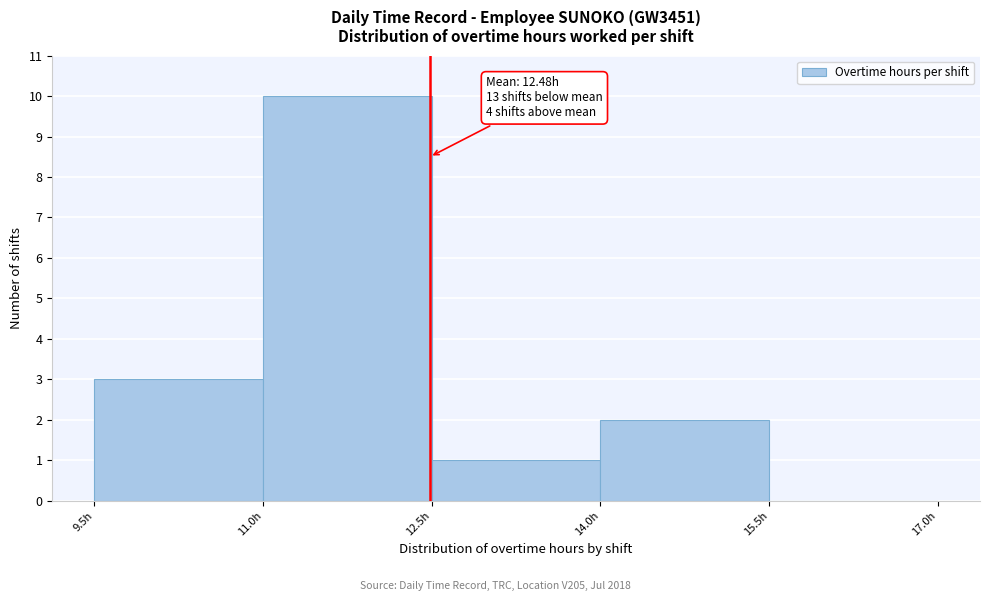

Over which range of the x-axis is the bar tallest?

11.0 to 12.5